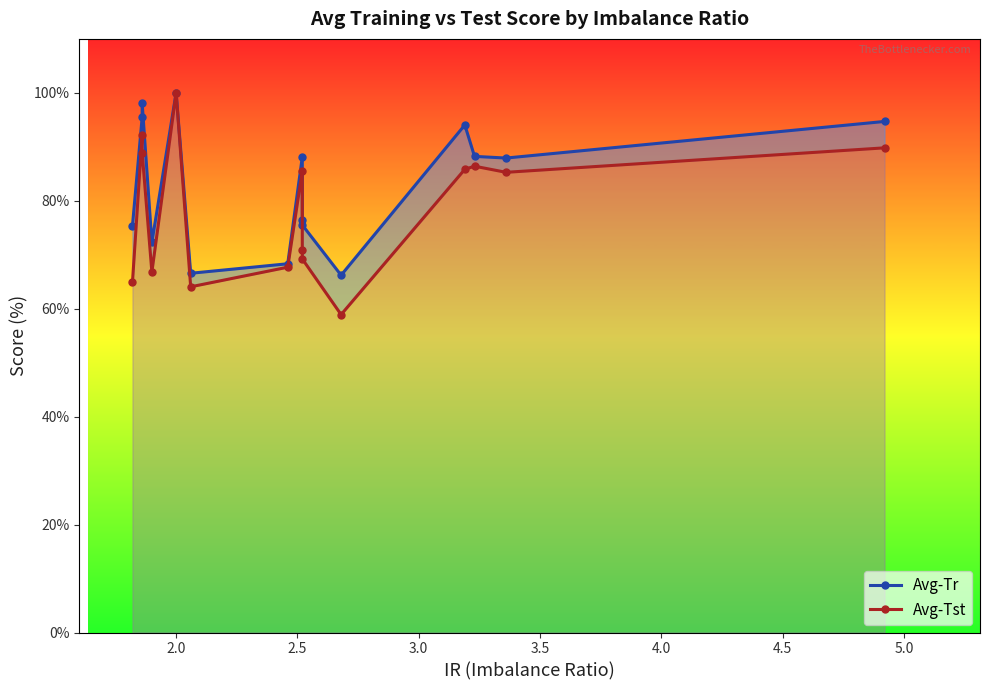

How many data points in Avg-Tst are above 85?

8